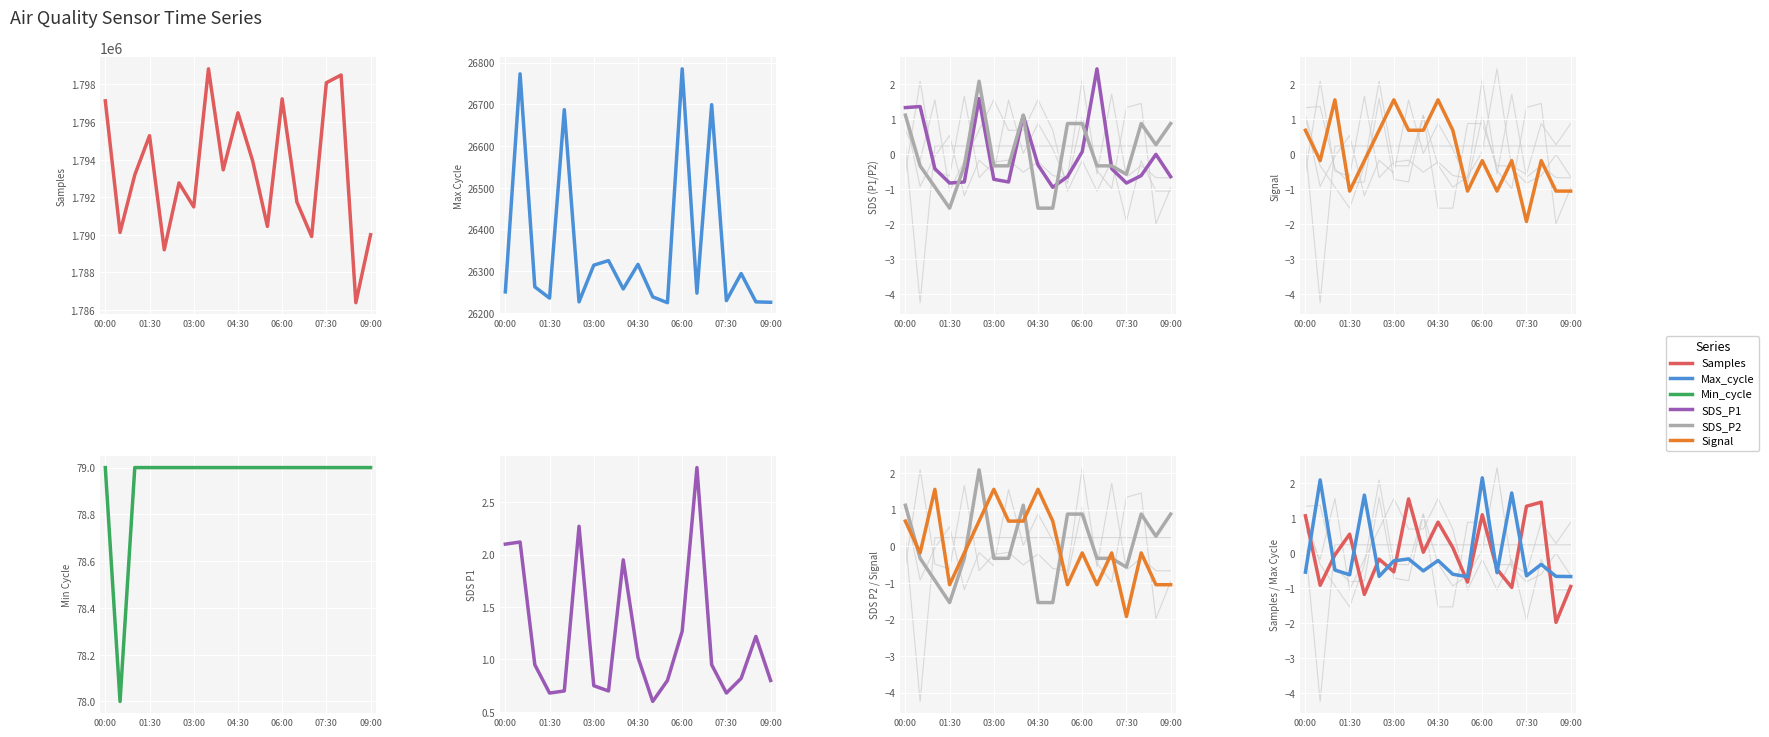

How many positive values does the Samples series have?

9